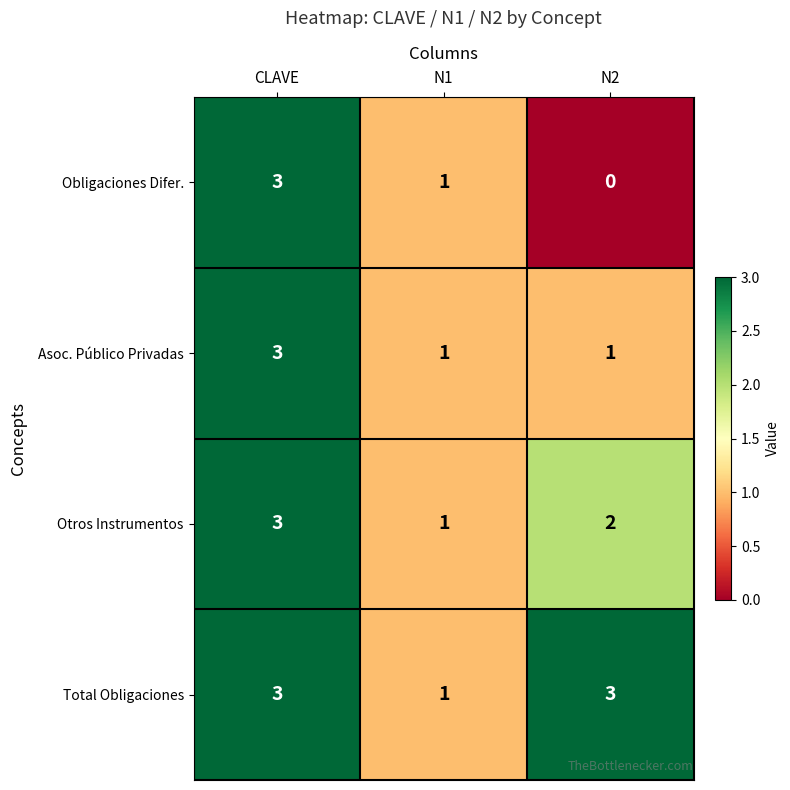

Is it true that Obligaciones Difer. equals 0 at N2?

True